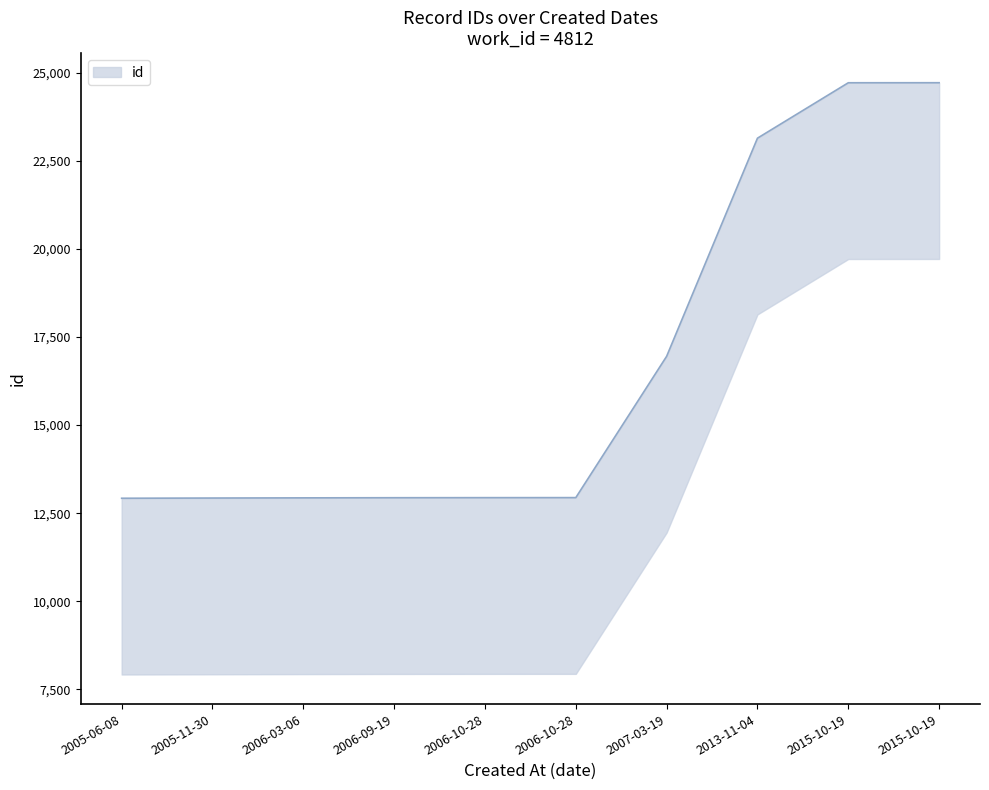

What is the label of the 10th point from the right?

2005-06-08